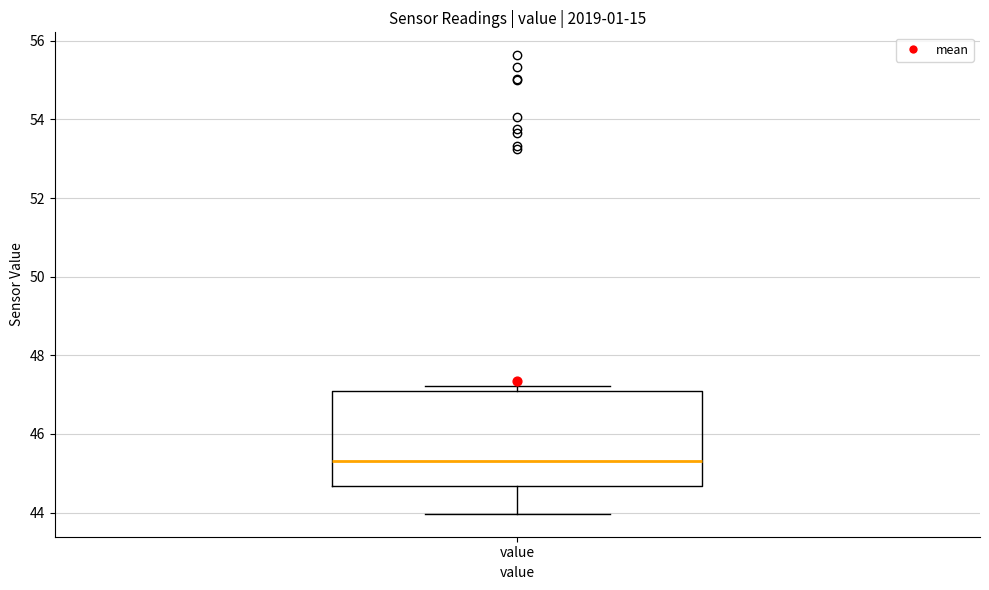

Read this box plot against the y-axis: the position of the median line, the range covered by the box, and the ends of both whiskers. The values are not printed on the chart, so give them approximately, as read against the axis.

median 45.4, box 44.6 to 47.0, whiskers 44.0 to 47.2